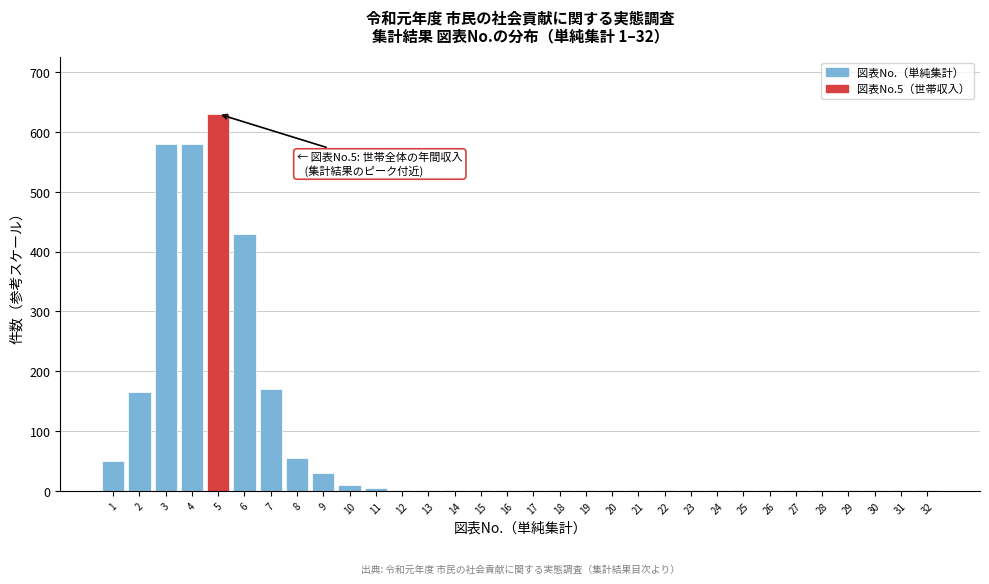

What is the greatest value displayed?

630